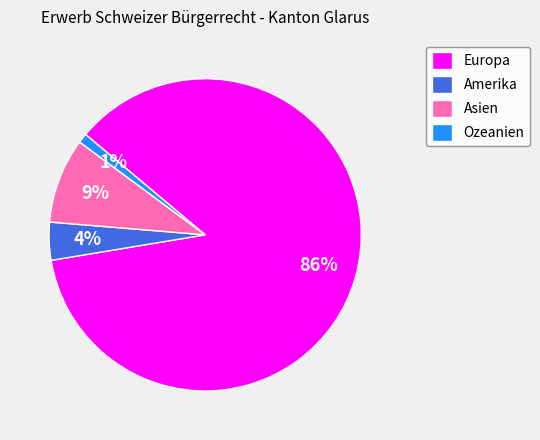

What percentage is the Europa slice, to the nearest percent?

86%